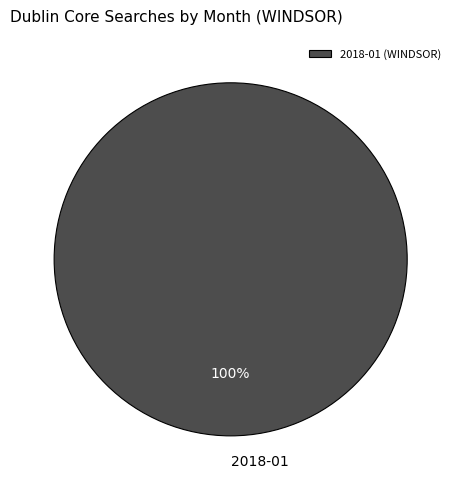

What is the majority slice?

2018-01